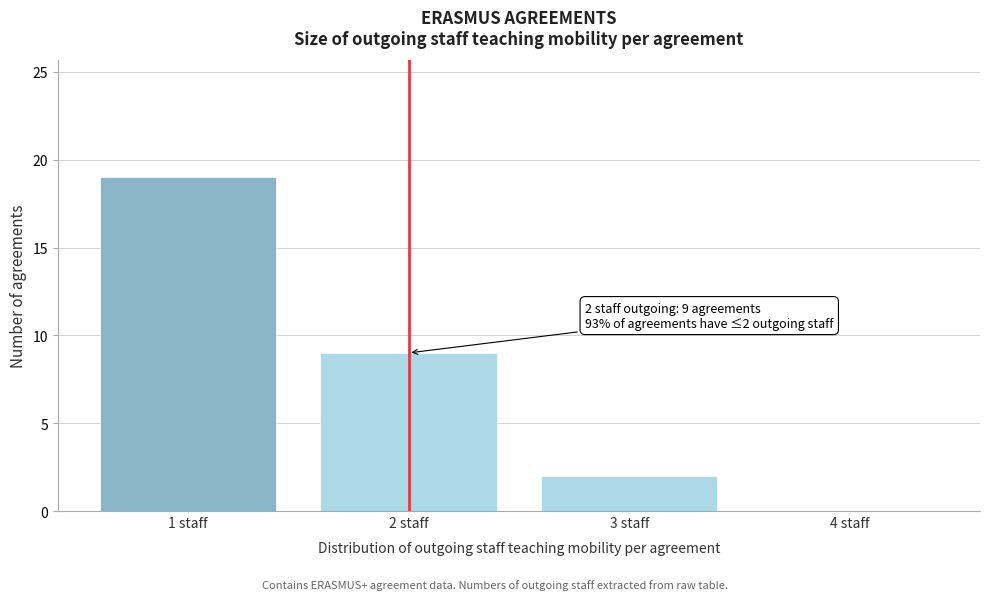

Reading right to left, extract all data points from this chart.

4 staff=0	3 staff=2	2 staff=9	1 staff=19